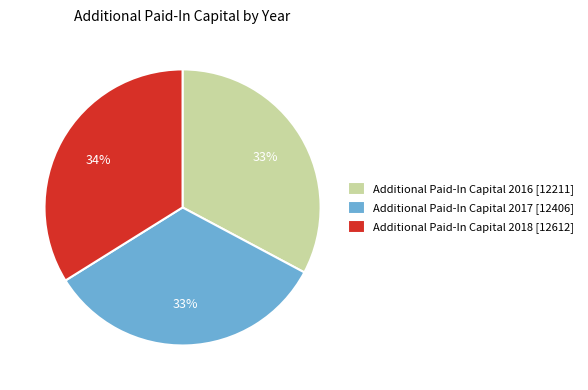

To the nearest percent, what is the average slice percentage?

33%